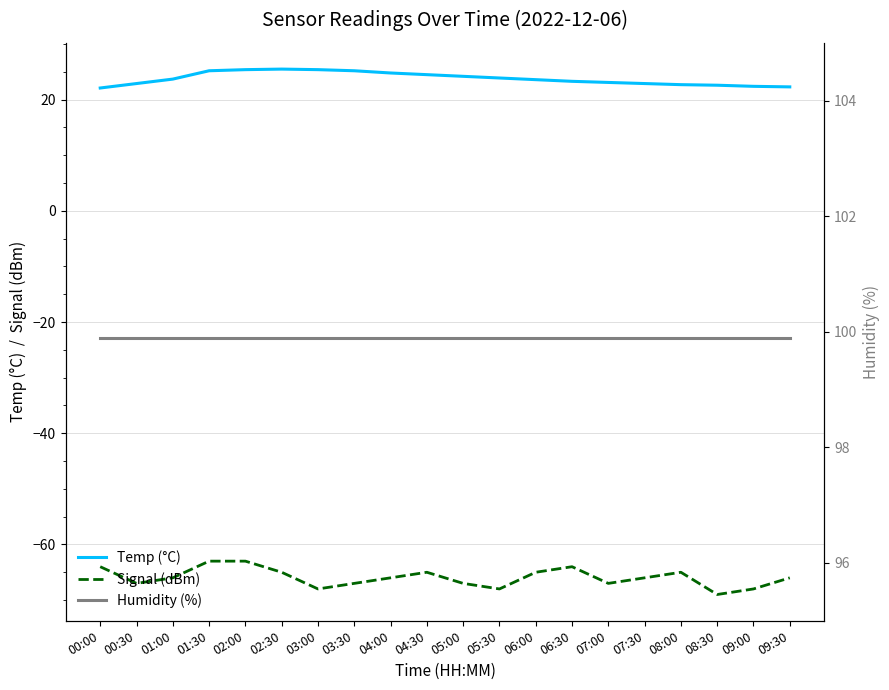

Which series has the largest total across all categories?

Humidity (%)